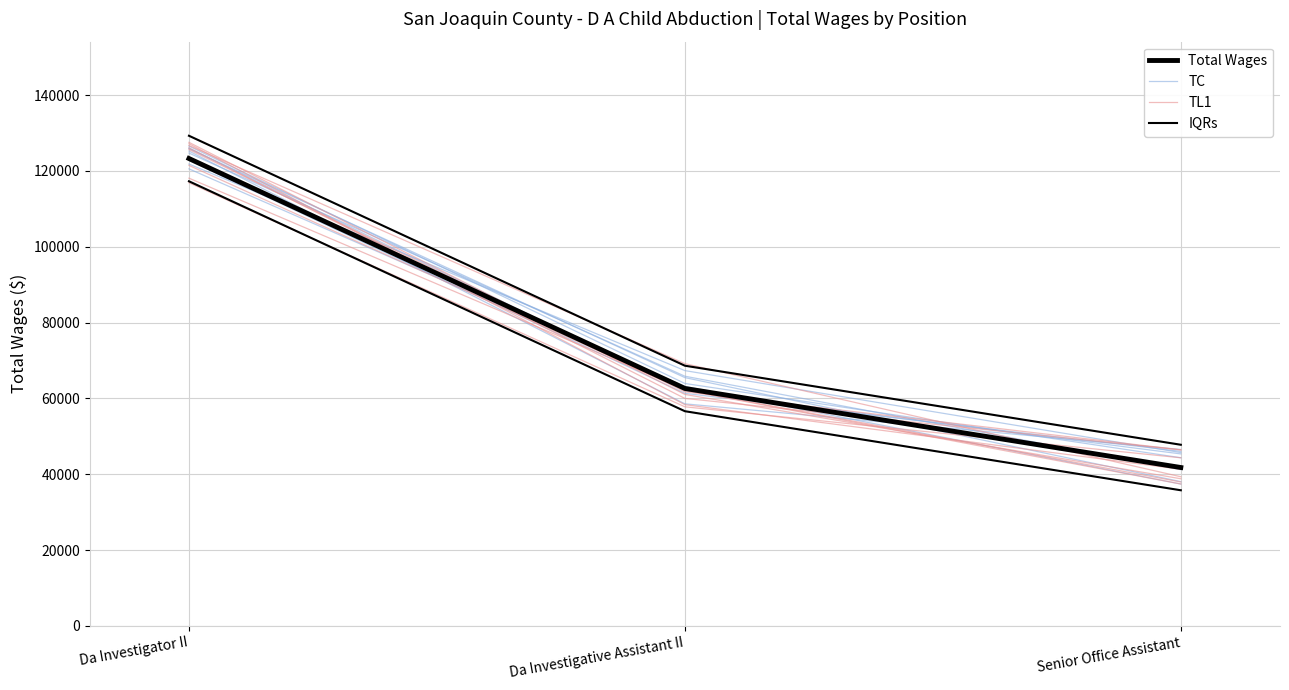

Is the value of TL1 at Senior Office Assistant greater than the value of Total Wages at Da Investigator II?

No